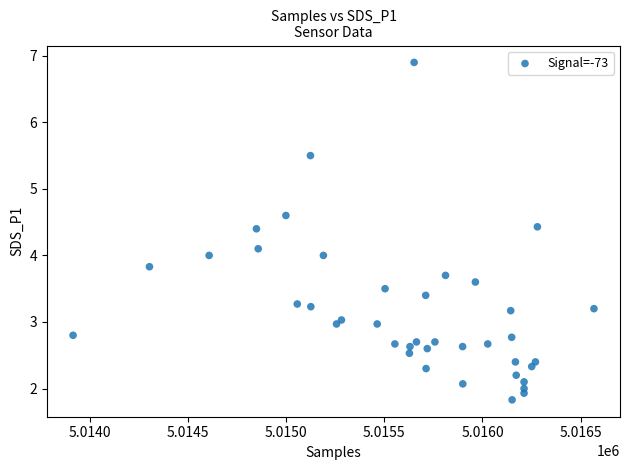

What is the range of X values (max minus min)?

2653.0